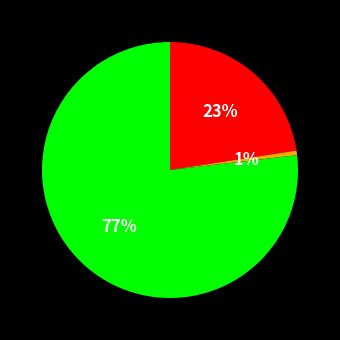

Is there any slice that represents more than half of the pie?

Yes